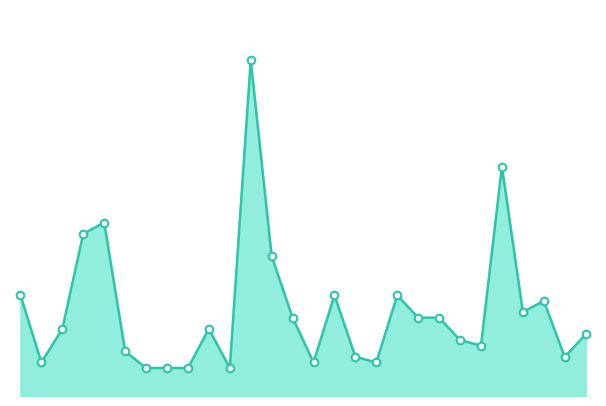

Does the chart have visible grid lines?

No